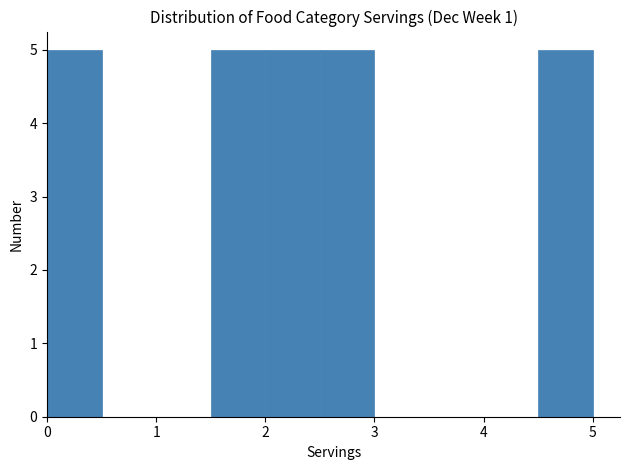

Reading left to right, transcribe this chart: for each bar, give the range it covers on the x-axis and its height. The values are not printed on the chart, so give them approximately, as read against the axis.

0.0 to 0.5: 5
0.5 to 1.0: 0
1.0 to 1.5: 0
1.5 to 2.0: 5
2.0 to 2.5: 5
2.5 to 3.0: 5
3.0 to 3.5: 0
3.5 to 4.0: 0
4.0 to 4.5: 0
4.5 to 5.0: 5